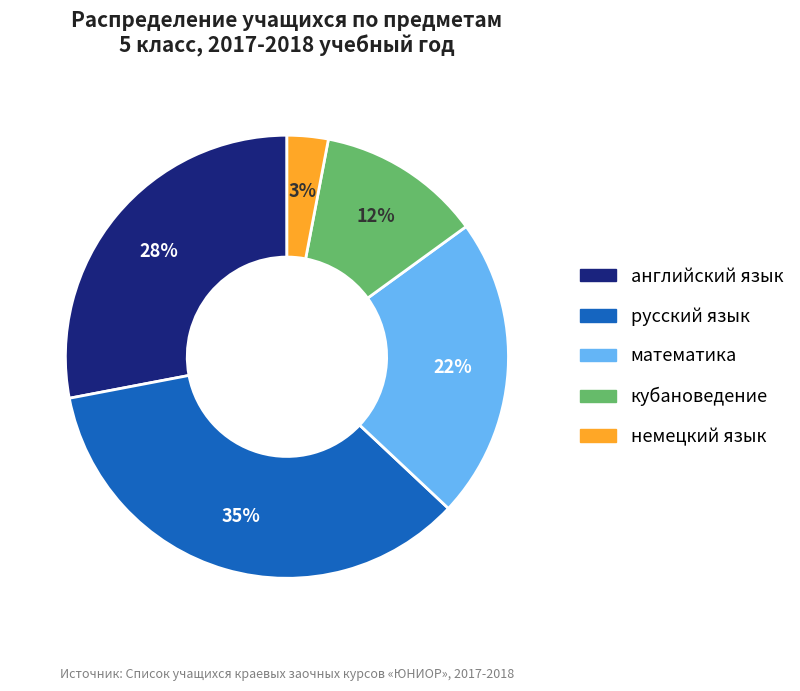

Rank the categories by value from highest to lowest.

русский язык, английский язык, математика, кубановедение, немецкий язык